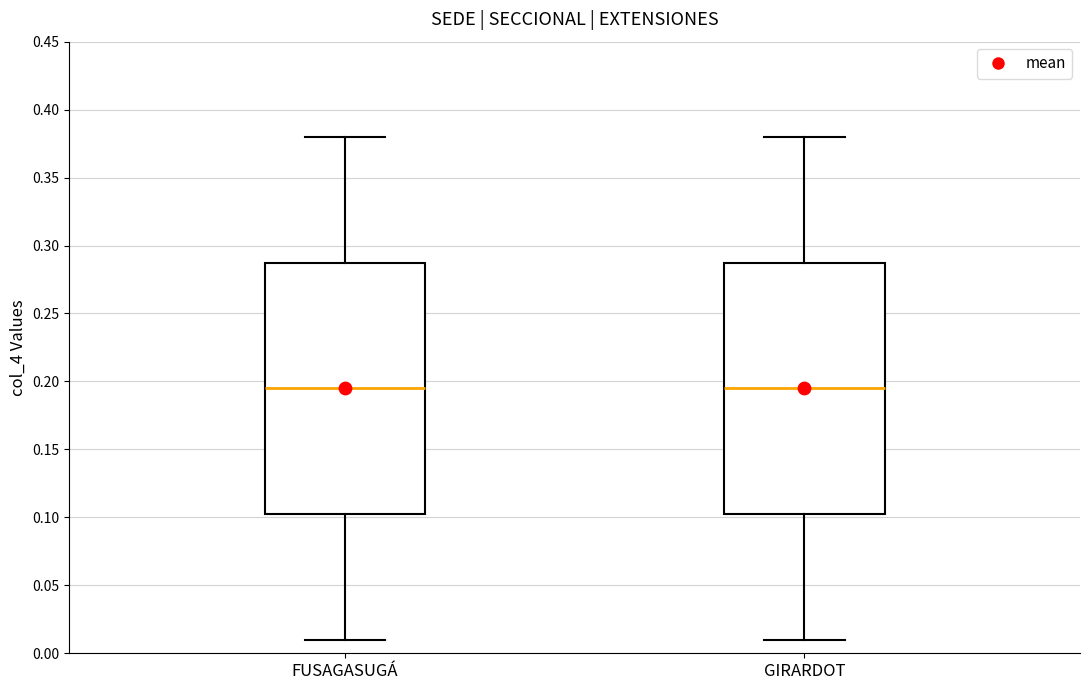

Reading left to right, read every box against the y-axis: the position of its median line, the range the box covers, and the ends of its whiskers. The values are not printed on the chart, so give them approximately, as read against the axis.

FUSAGASUGÁ: median 0.195, box 0.105 to 0.290, whiskers 0.010 to 0.380
GIRARDOT: median 0.195, box 0.105 to 0.290, whiskers 0.010 to 0.380